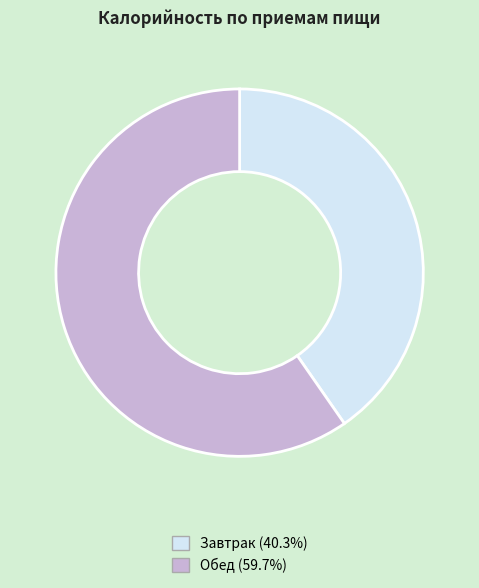

Which slice represents more than half of the pie?

Обед